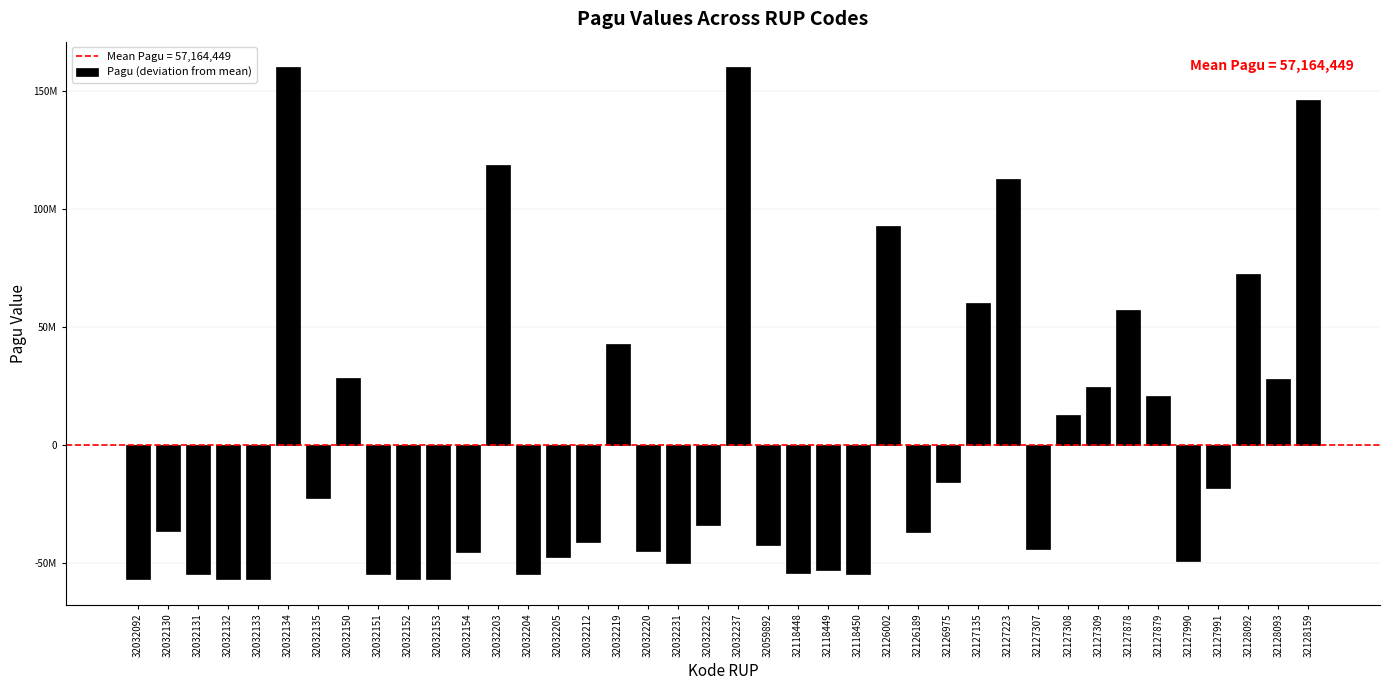

What is the approximate value at 32126002?

92891551.2